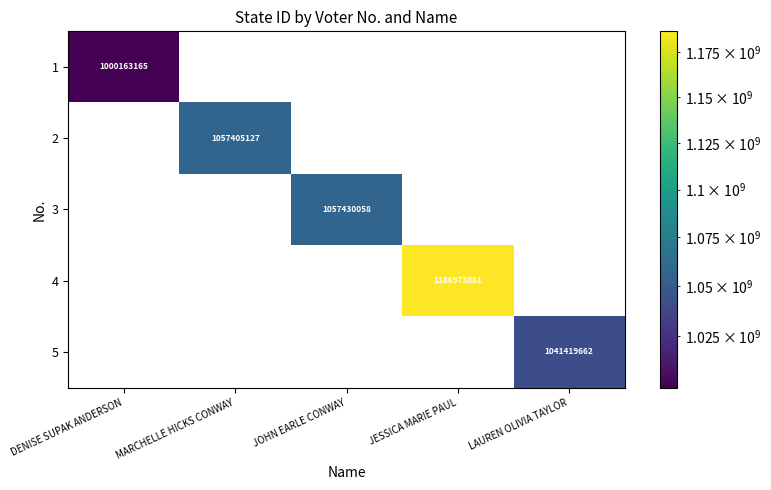

Which category has the highest value in the 5 series?

LAUREN OLIVIA TAYLOR